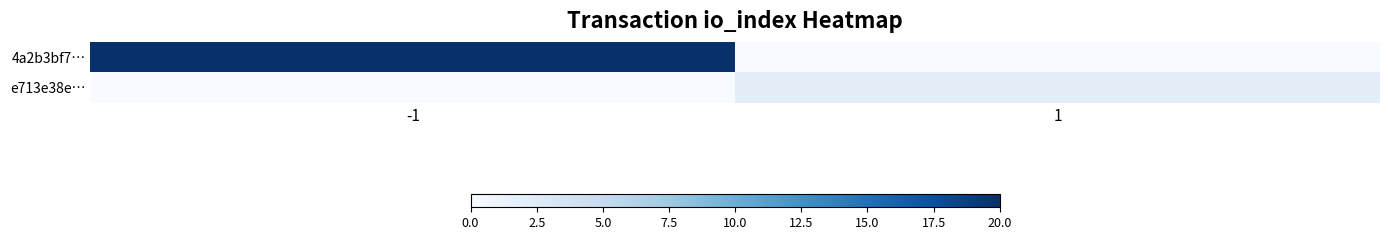

List the series in order of their peak value, highest first.

4a2b3bf7…, e713e38e…